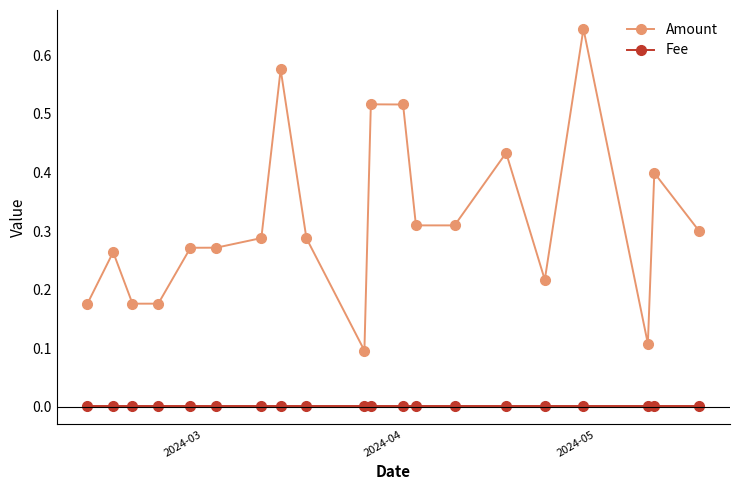

Which series has the widest spread of values?

Amount